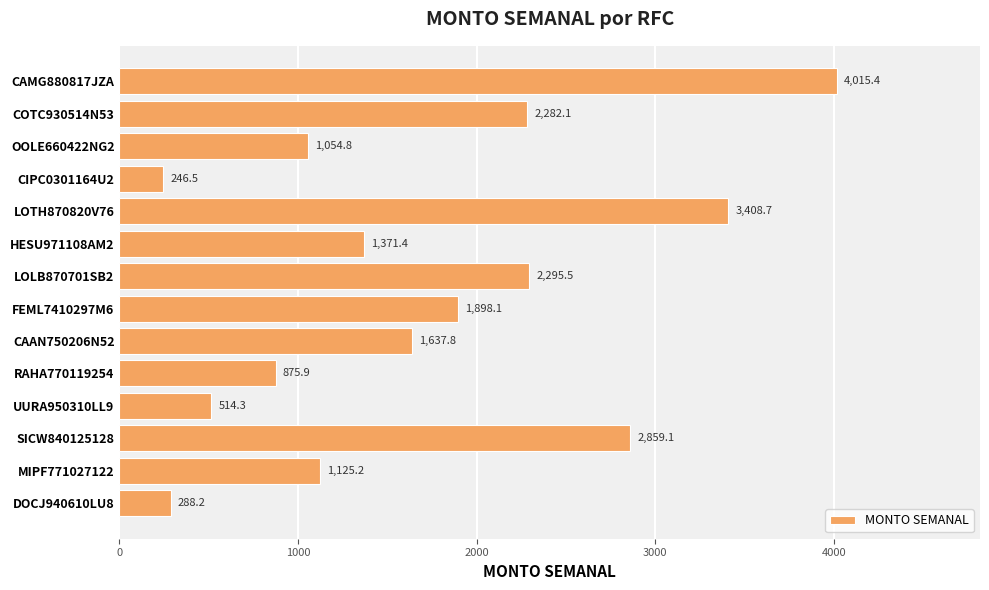

Reading top to bottom, extract all data points from this chart.

CAMG880817JZA=4015.4	COTC930514N53=2282.1	OOLE660422NG2=1054.8	CIPC0301164U2=246.5	LOTH870820V76=3408.7	HESU971108AM2=1371.4	LOLB870701SB2=2295.5	FEML7410297M6=1898.1	CAAN750206N52=1637.8	RAHA770119254=875.9	UURA950310LL9=514.3	SICW840125128=2859.1	MIPF771027122=1125.2	DOCJ940610LU8=288.2